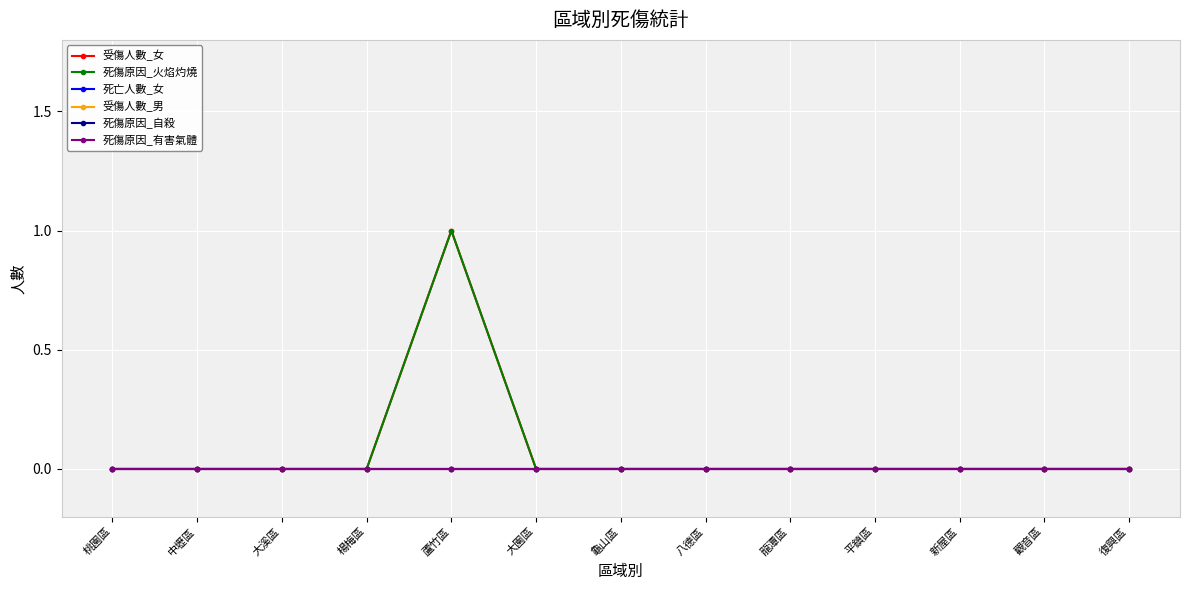

How many data points does each series have?

13